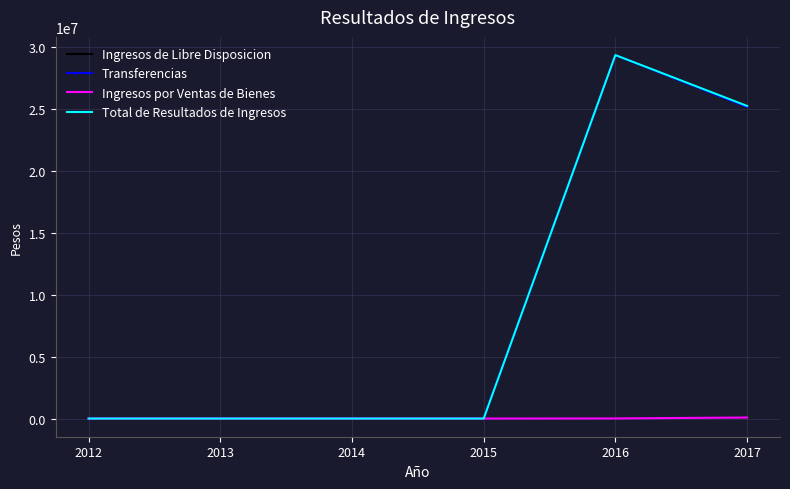

Is it true that Transferencias equals -16364945.2 at 2013?

False